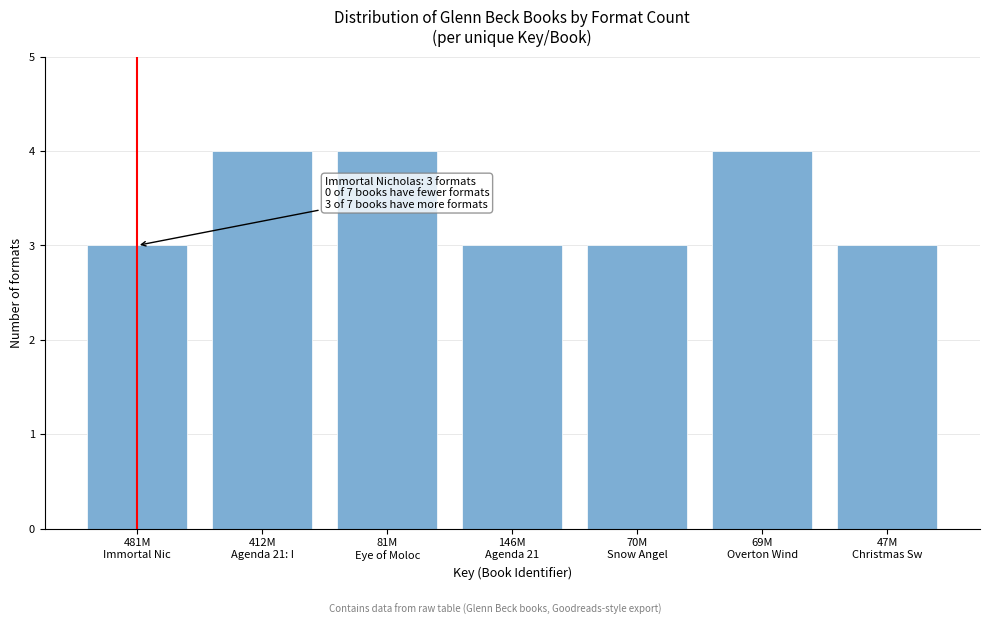

Reading left to right, transcribe all the data shown in this chart.

3	4	4	3	3	4	3